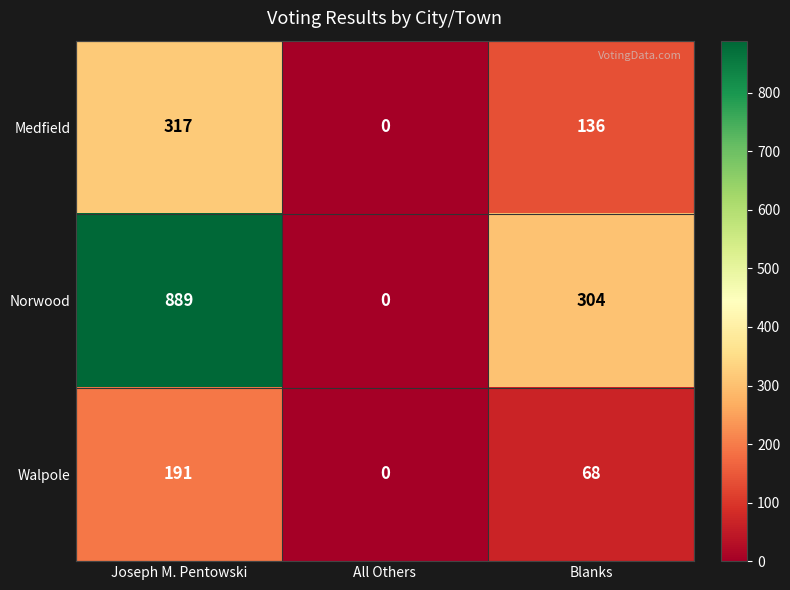

How many Medfield values are between 0 and 317?

3